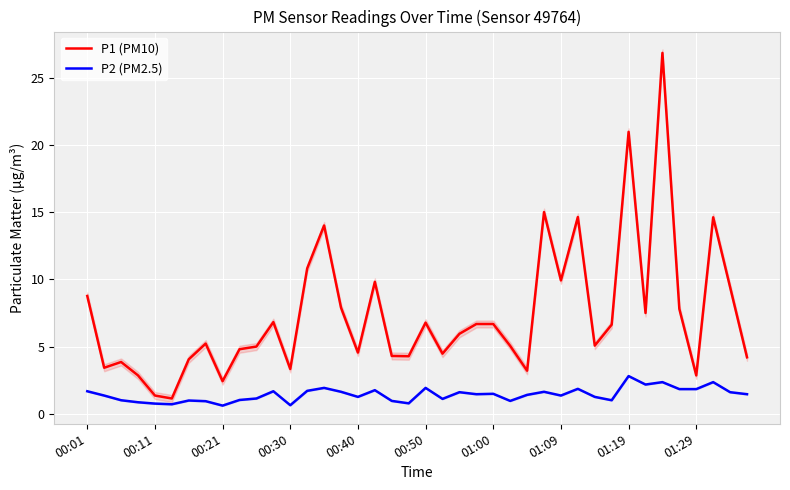

What is the lowest value of the P2 (PM2.5) series?

0.6